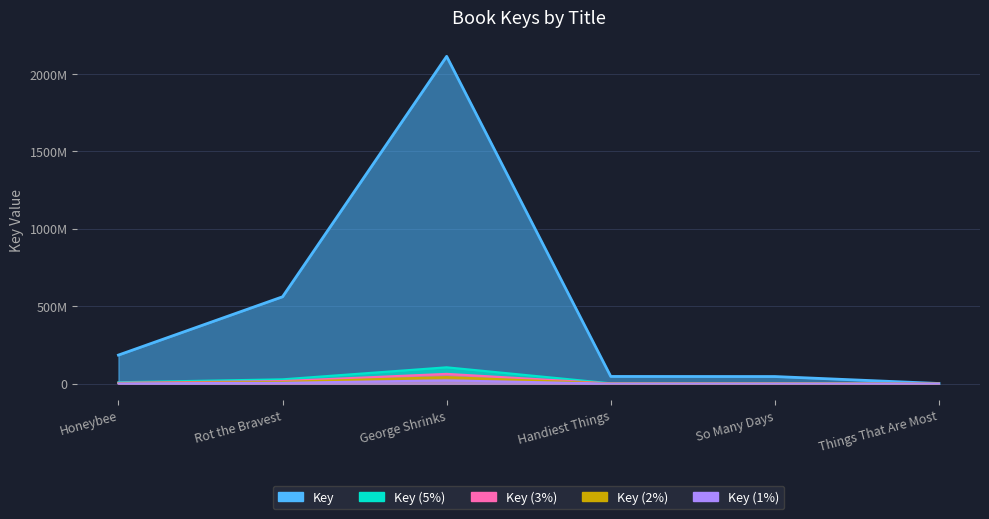

Does the chart have visible grid lines?

Yes